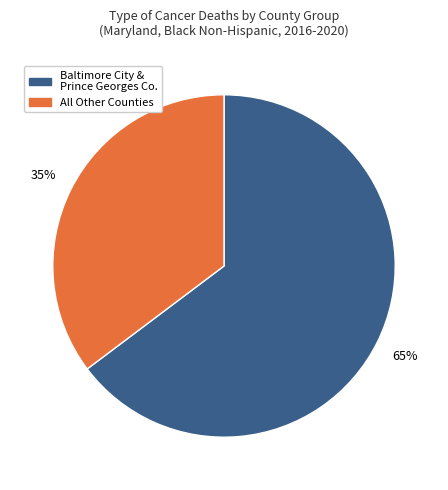

To the nearest percent, what portion does All Other Counties represent?

35%